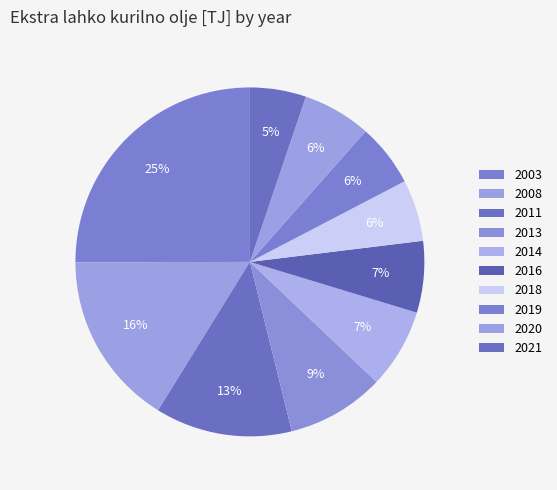

Does 2011 account for over 50% of the chart?

No